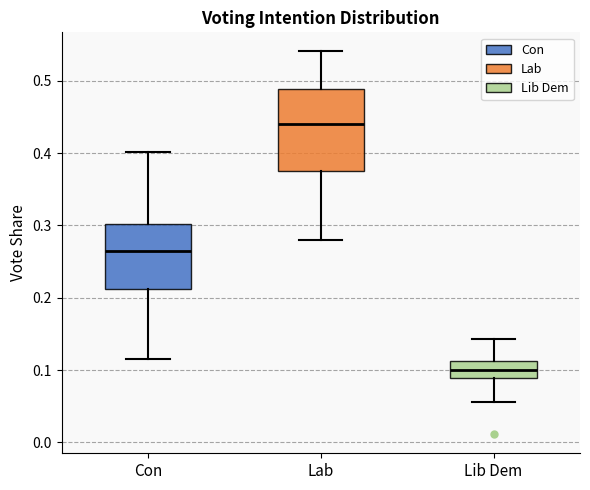

Which box has the highest median line?

Lab